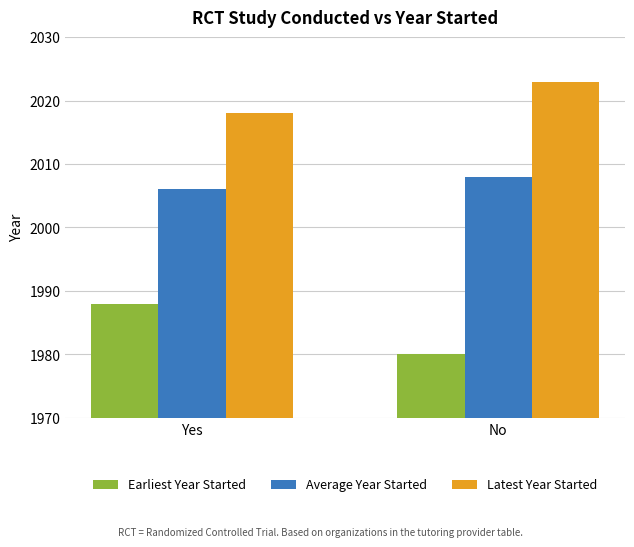

How many bars are there in each group?

3